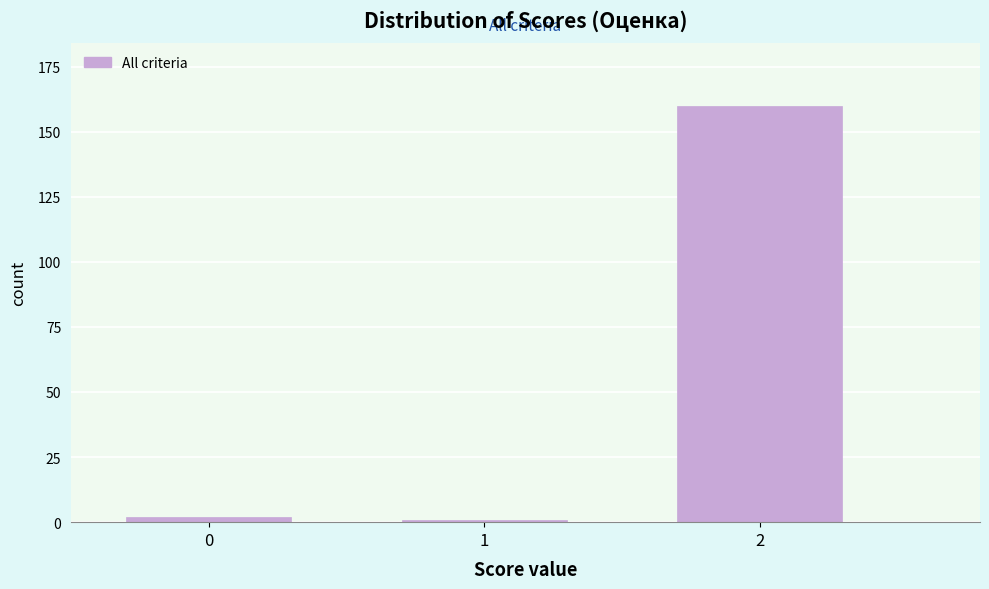

Reading right to left, what are all the values shown in this chart?

2=160	1=1	0=2